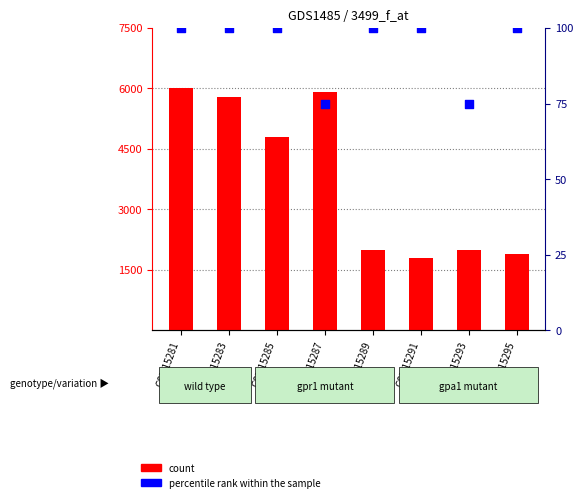

What is the total value across all series at GSM15289?

2100